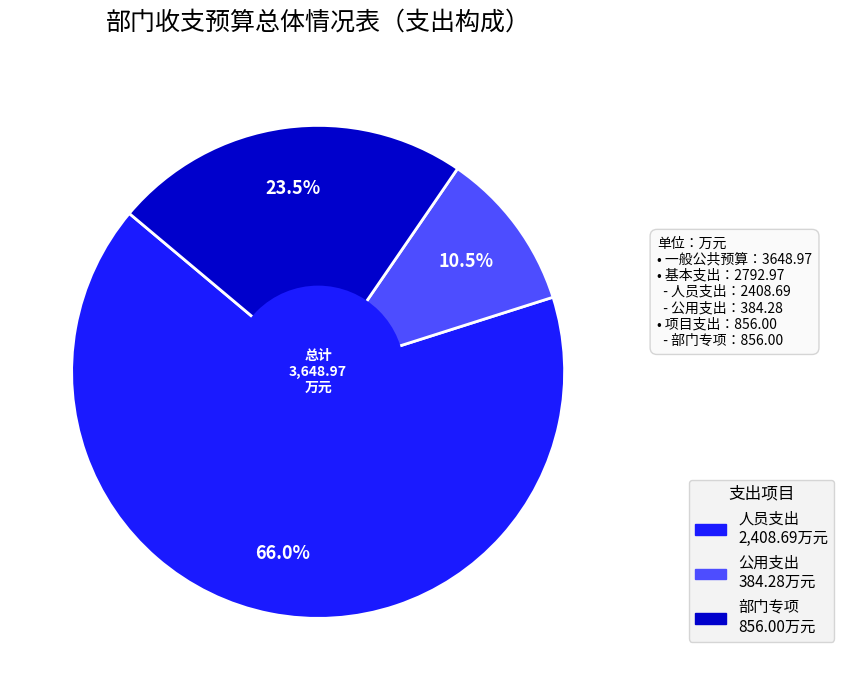

Count the number of slices in the pie.

3